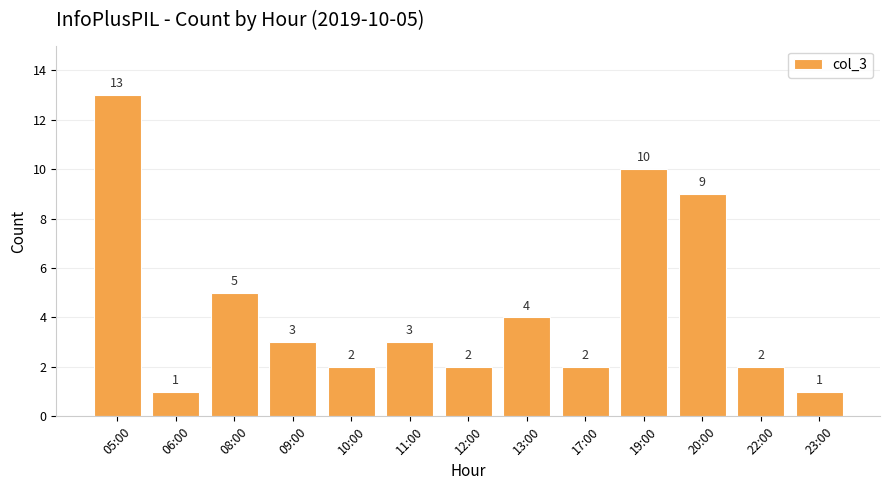

Does the chart contain any negative values?

No